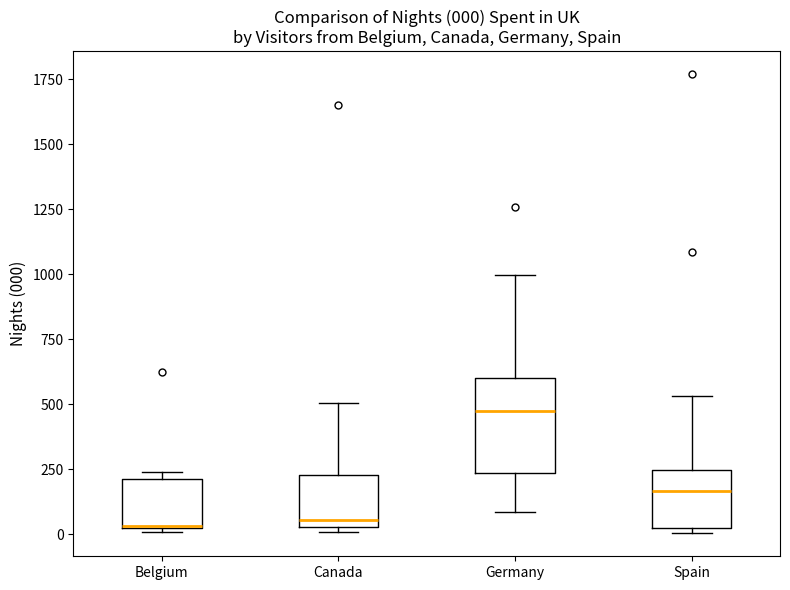

Which box is the tallest, from its lower edge to its upper edge?

Germany